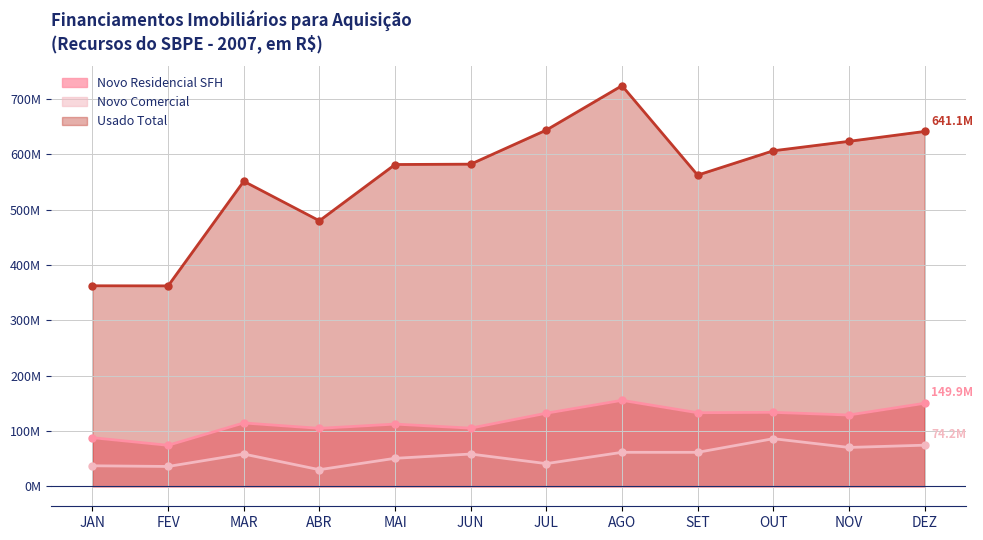

In Usado Total, how many points are lower than both neighbors (excluding endpoints)?

3